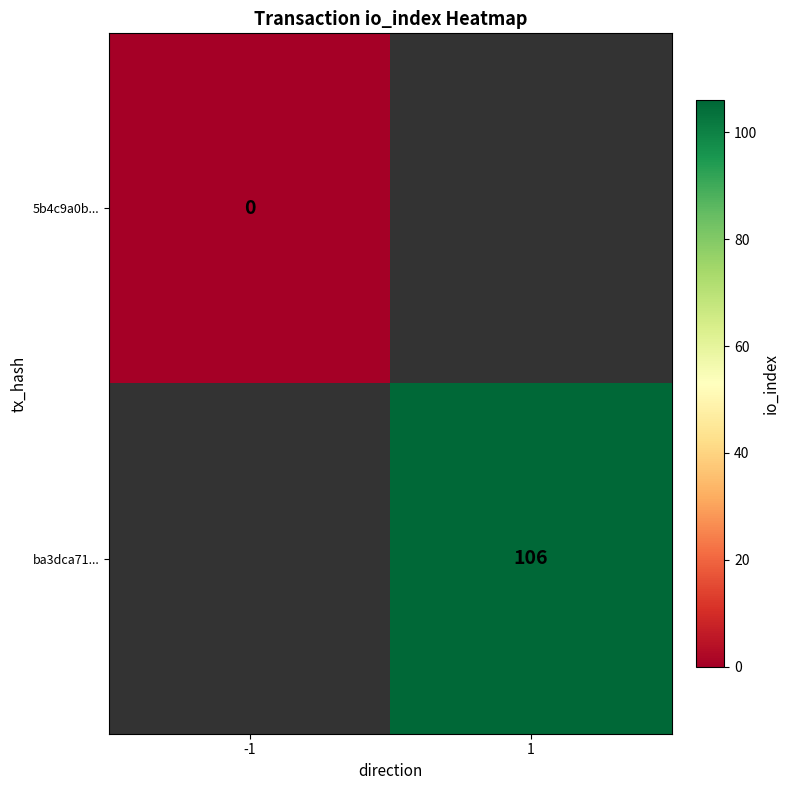

The value of ba3dca71... at 1 is 106. True or false?

True